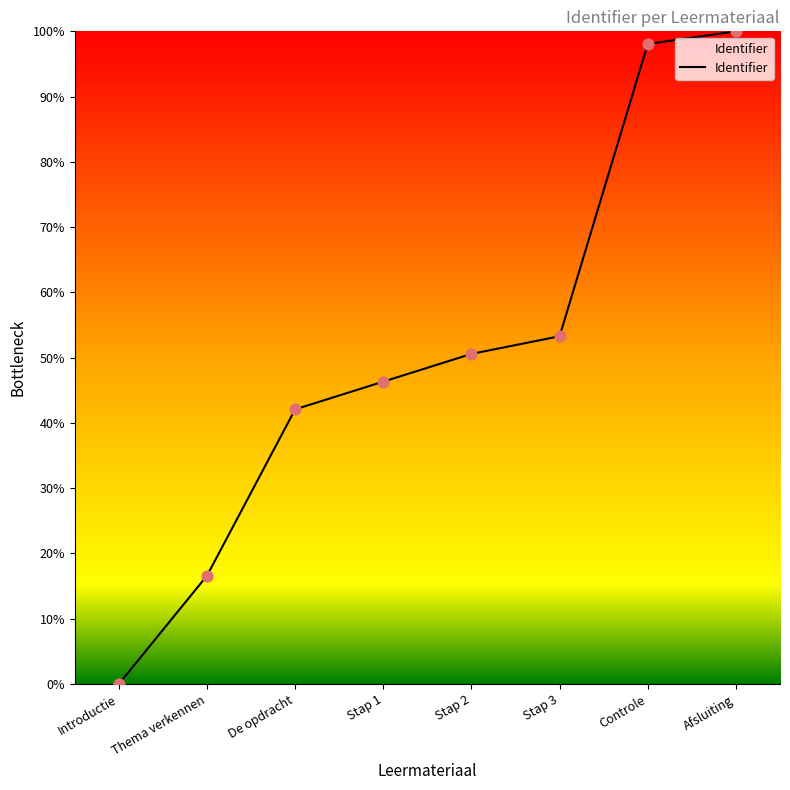

What is the change in value from Stap 1 to Stap 2?

+4.2